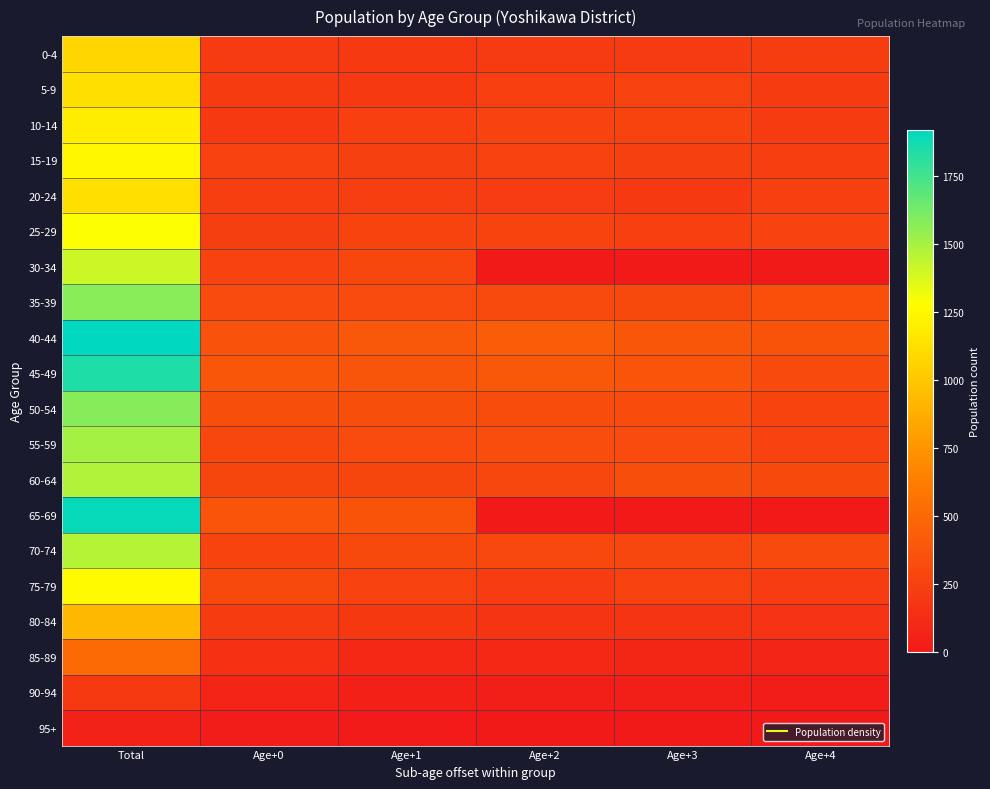

Rank the series by their maximum value, from lowest to highest.

95+, 90-94, 85-89, 80-84, 0-4, 5-9, 20-24, 10-14, 15-19, 75-79, 25-29, 30-34, 70-74, 60-64, 55-59, 35-39, 50-54, 45-49, 65-69, 40-44